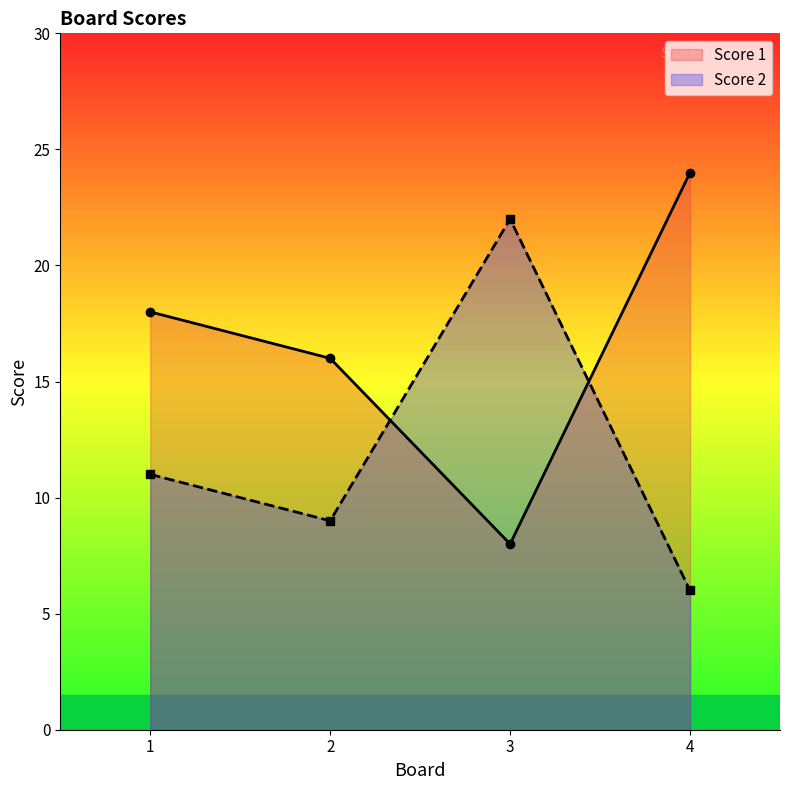

True or false: Score 2 has more than 0 points higher than both neighbors.

True